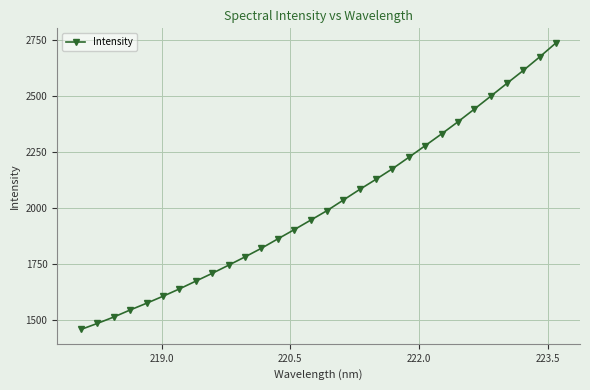

What is the value of the 19th point from the left?

2128.7